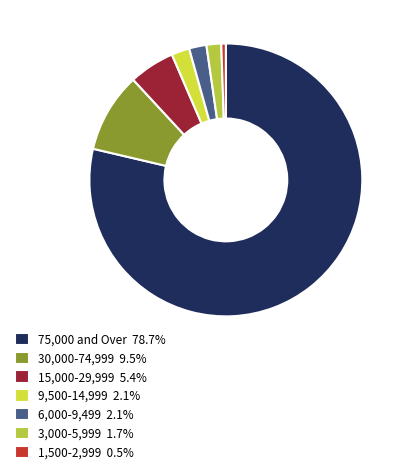

How many segments does this pie chart have?

7